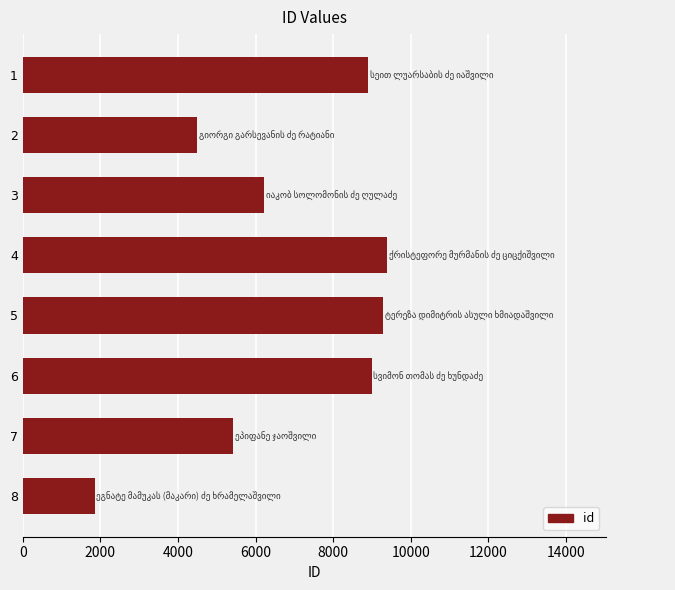

What is the approximate value at 8, to the nearest 50?

1850